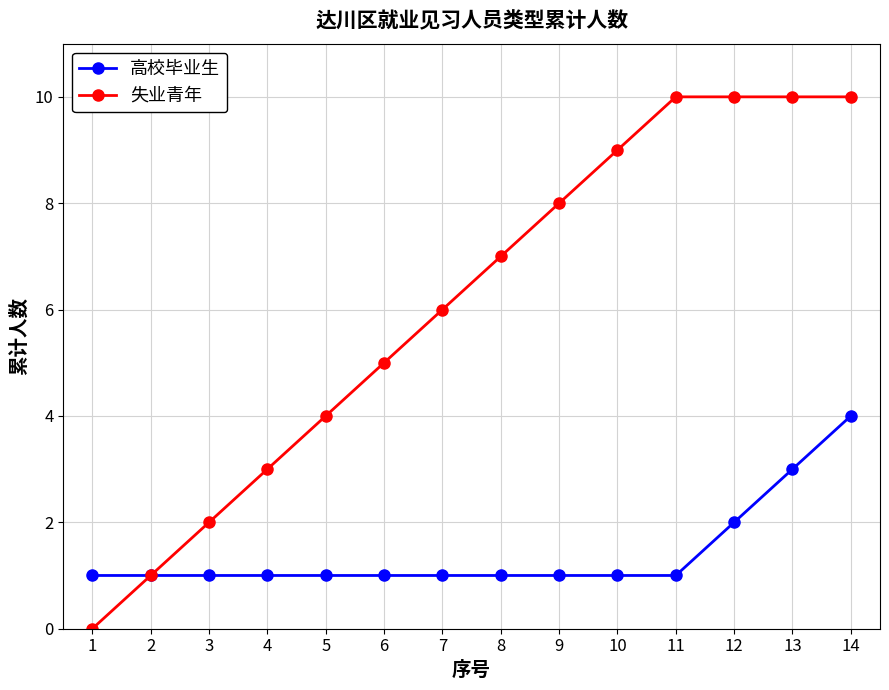

At 11, list the series in order from largest to smallest.

失业青年, 高校毕业生